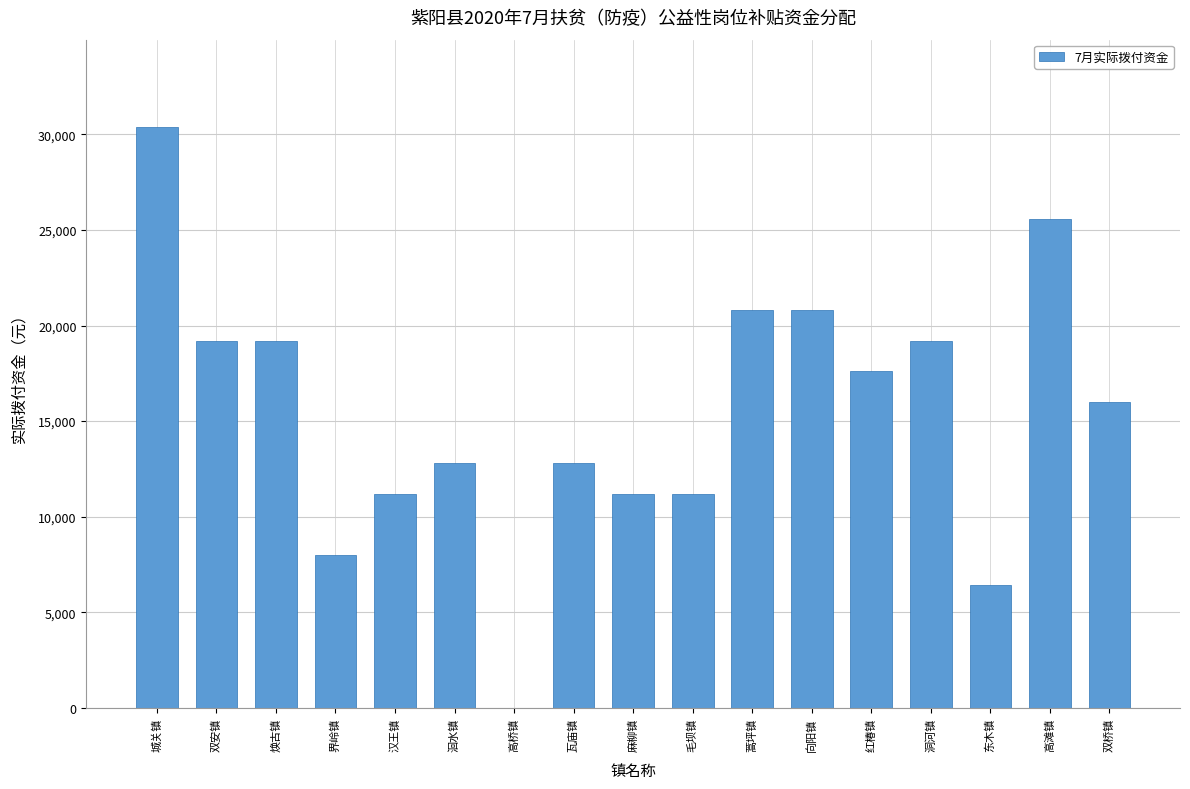

Reading left to right, transcribe all the data shown in this chart.

城关镇=30400	双安镇=19200	焕古镇=19200	界岭镇=8000	汉王镇=11200	洄水镇=12800	高桥镇=0	瓦庙镇=12800	麻柳镇=11200	毛坝镇=11200	蒿坪镇=20800	向阳镇=20800	红椿镇=17600	洞河镇=19200	东木镇=6400	高滩镇=25600	双桥镇=16000